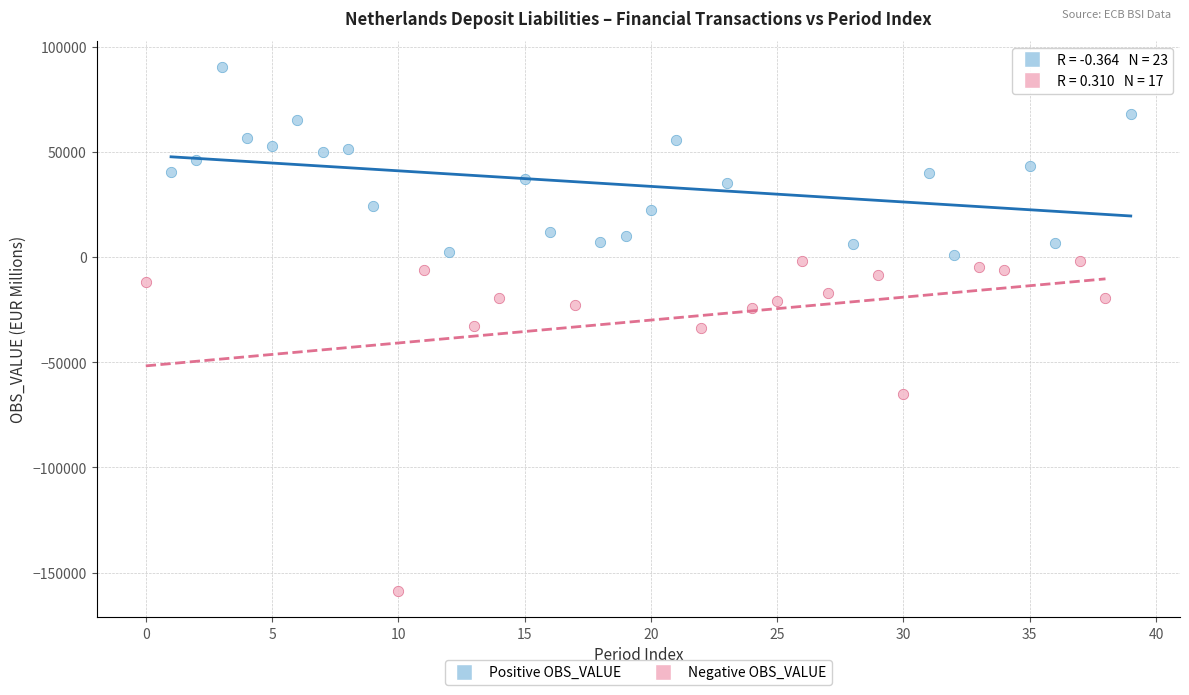

Which series contains the highest Y value?

Positive OBS_VALUE